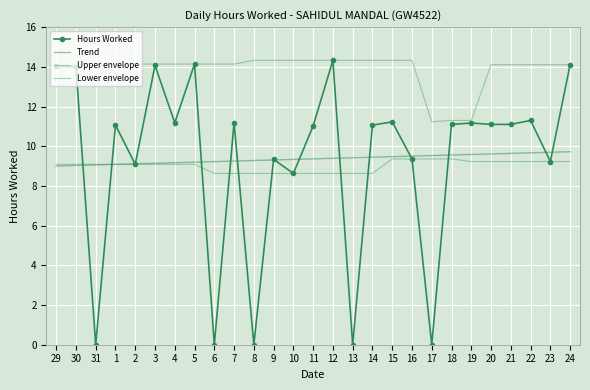

Which category has the highest value in the Hours Worked series?

12